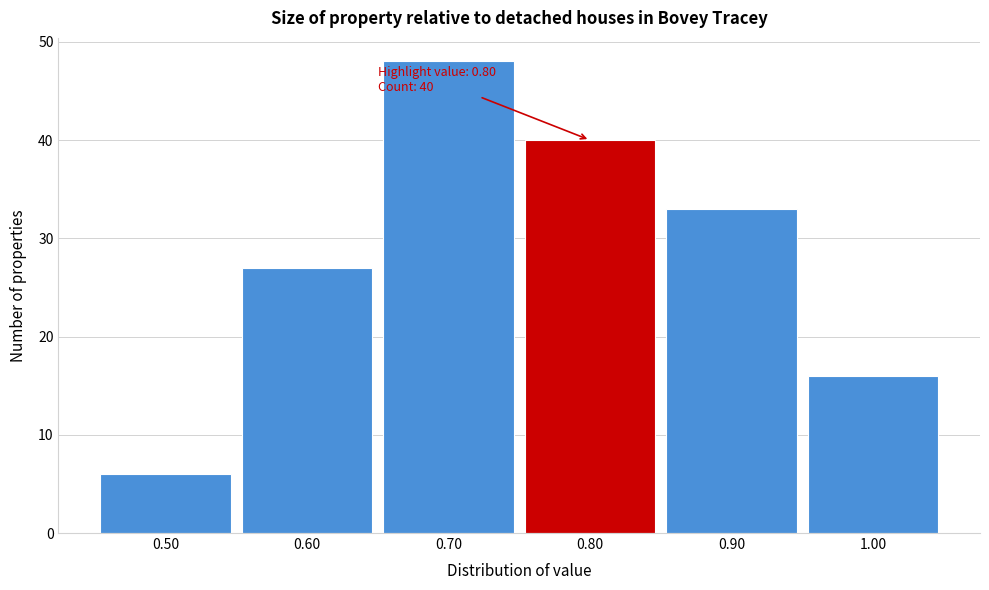

Which range on the x-axis has the tallest bar?

0.65 to 0.75